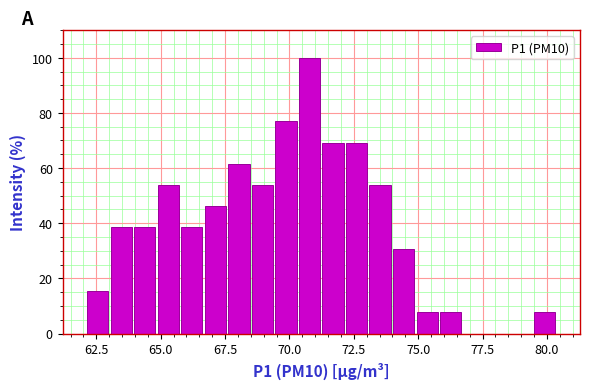

Read against the x-axis, roughly where is the centre of the tallest bar?

71.0